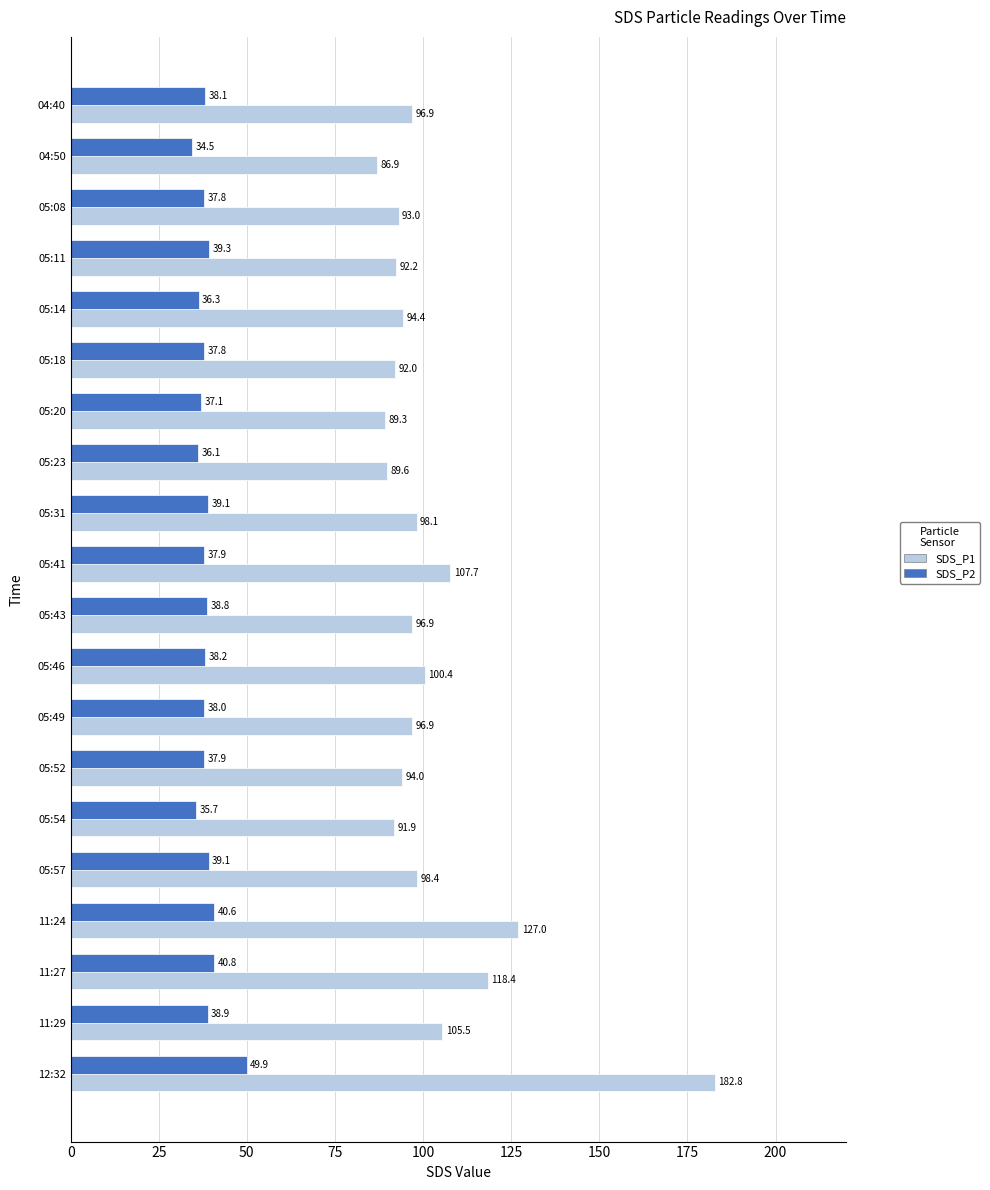

Which series has the widest spread of values?

SDS_P1